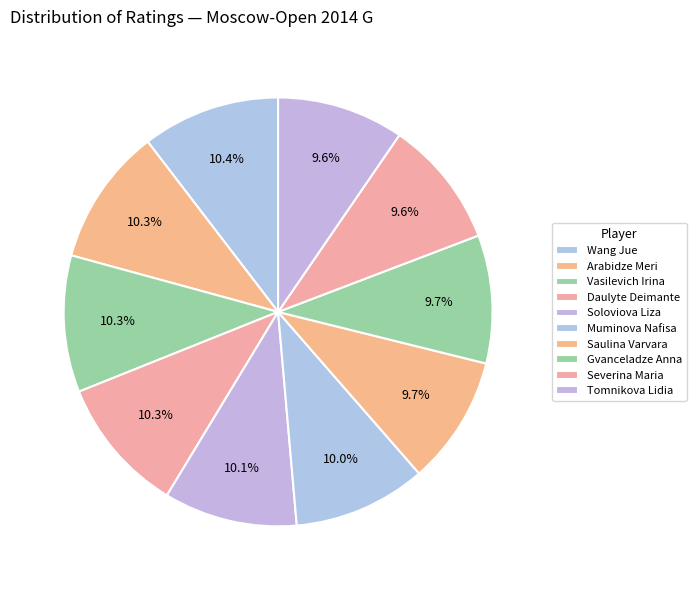

Does any single category account for the majority?

No